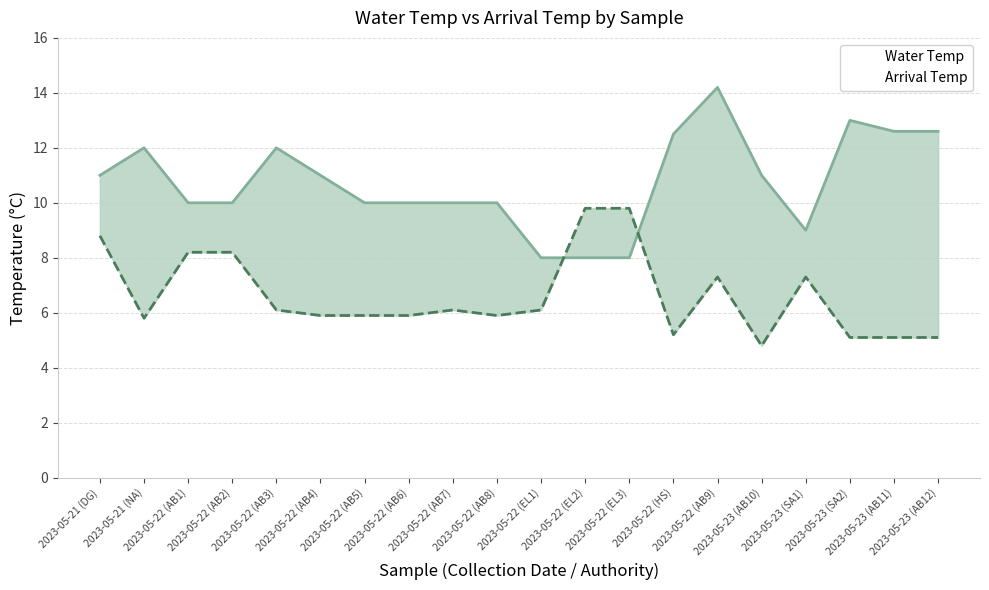

What is the difference between the maximum and minimum values in the Water Temp series?

6.2